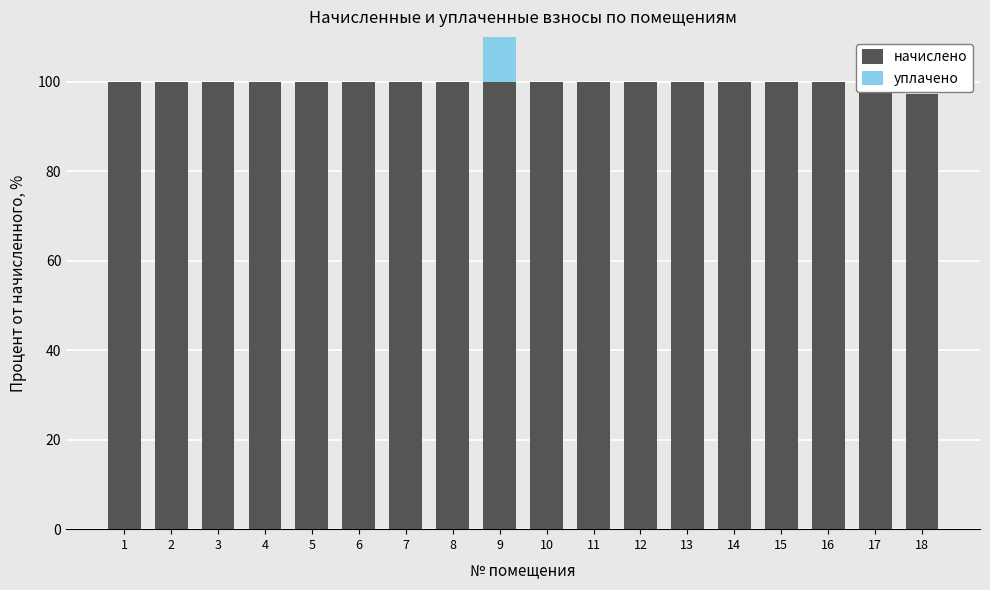

What is the total value across all series at 16?

100.0